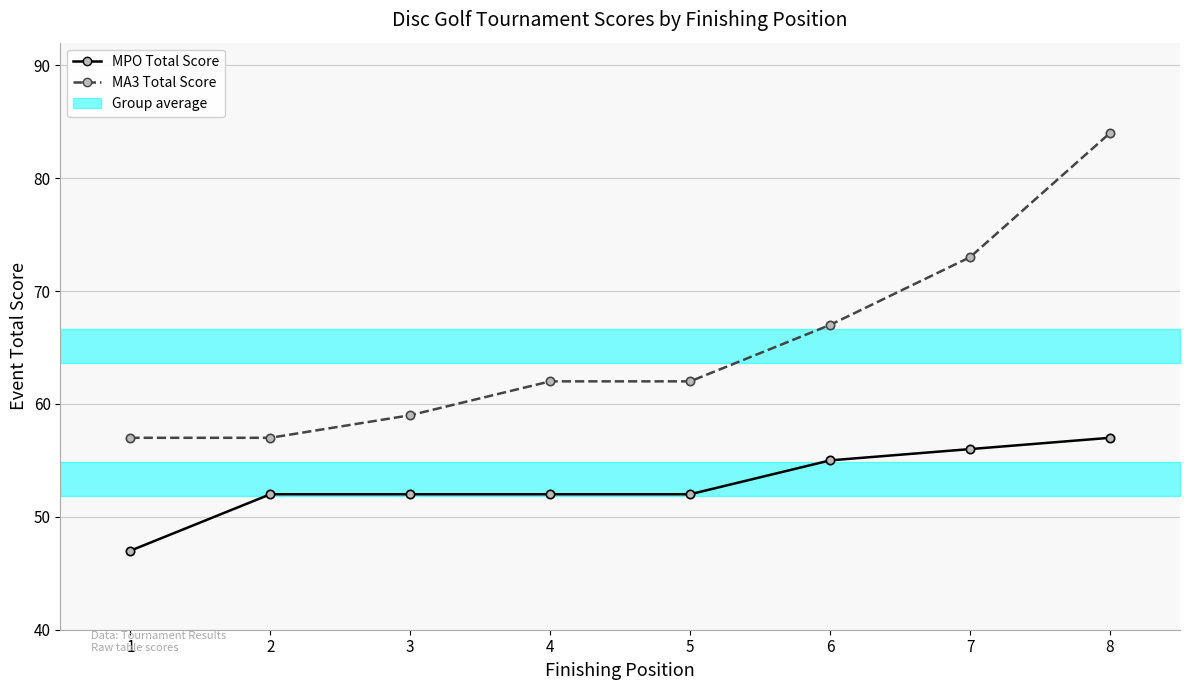

The MPO Total Score series shows 47 at 1. True or false?

True